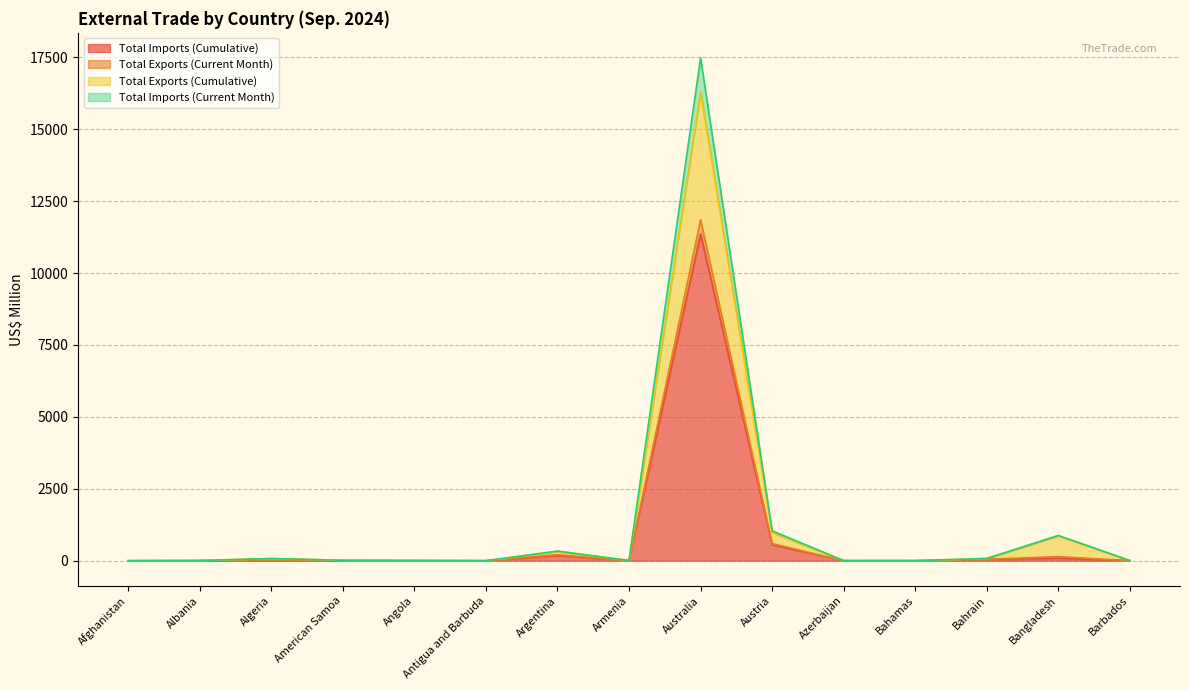

Where is Total Imports (Current Month) nearest to the value 5924?

Austria